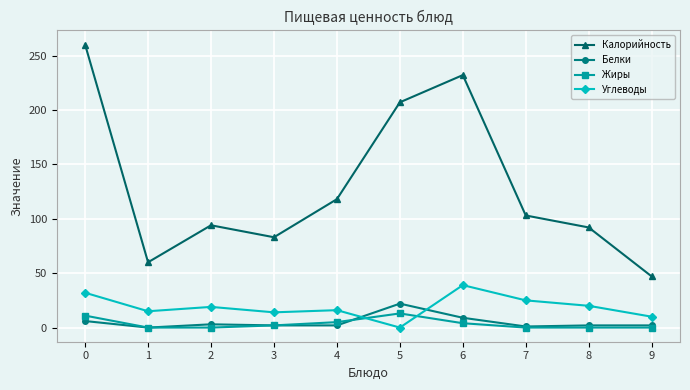

What is the difference between the maximum and minimum values in the Белки series?

22